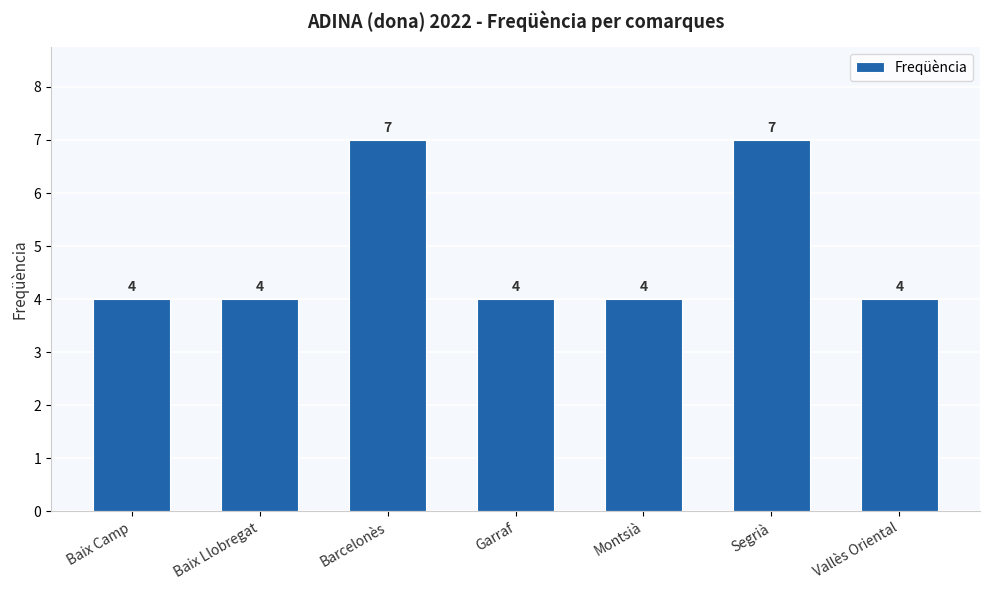

What is the change in value from Barcelonès to Montsià?

-3